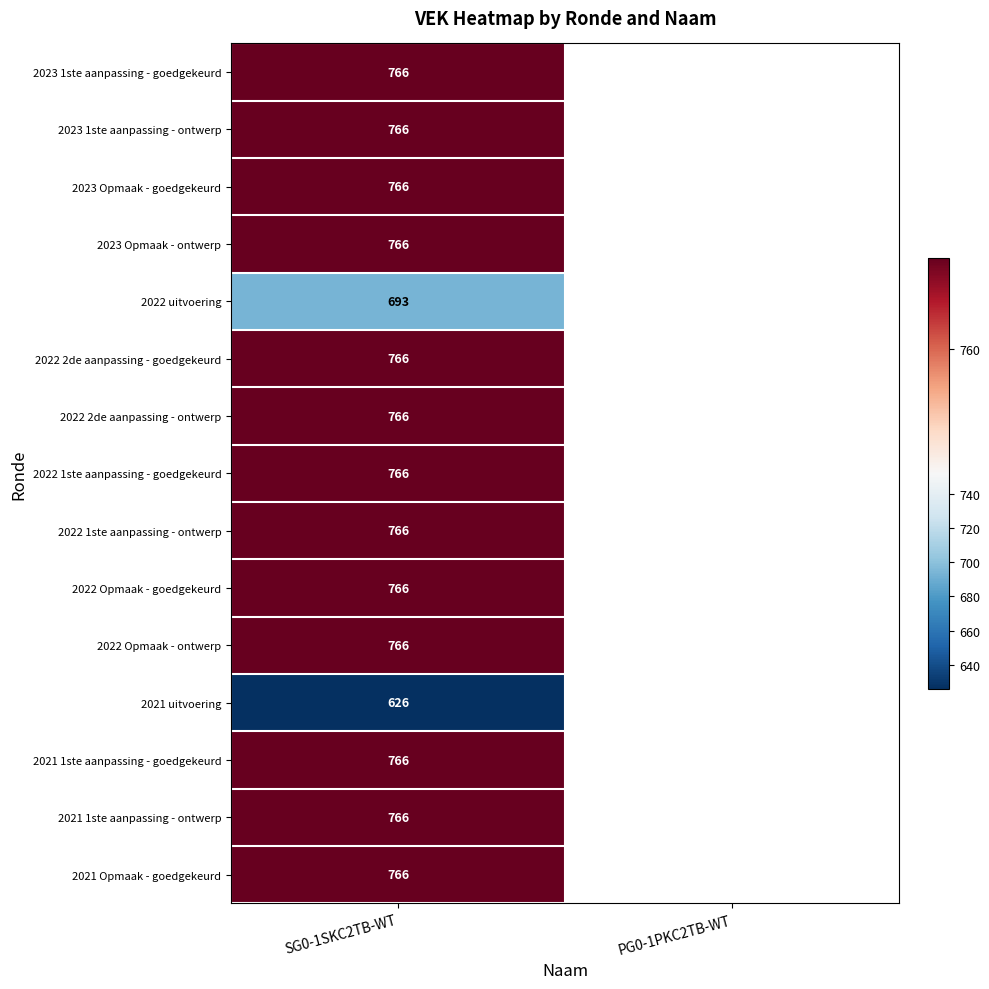

What is the spread (max minus min) of values at SG0-1SKC2TB-WT?

140